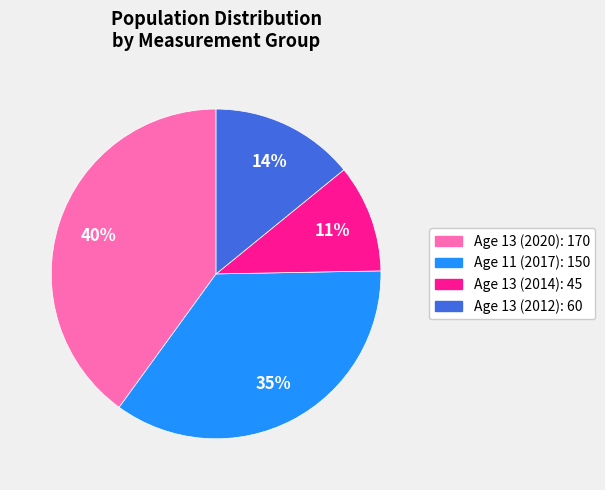

Does any single category account for the majority?

No